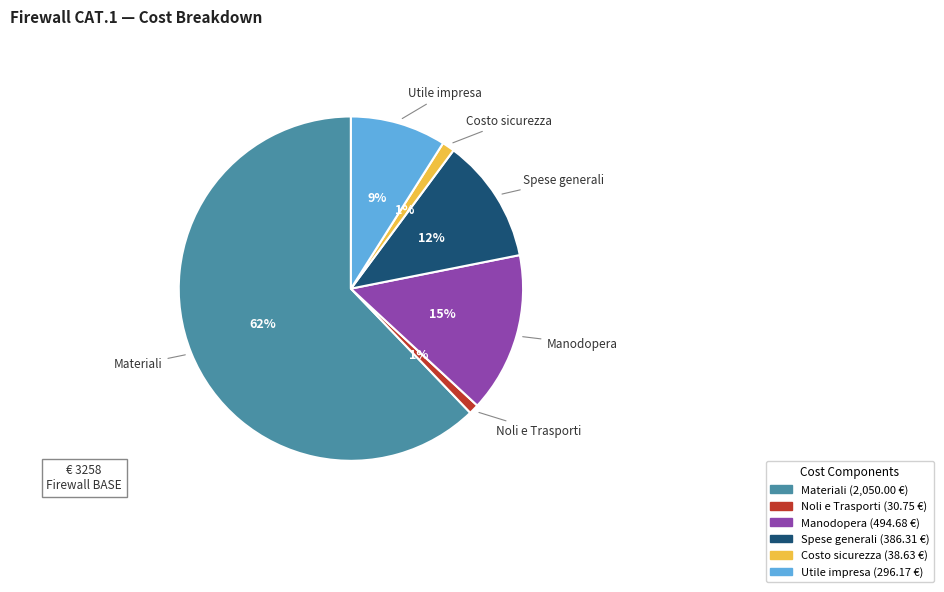

Which slice represents more than half of the pie?

Materiali